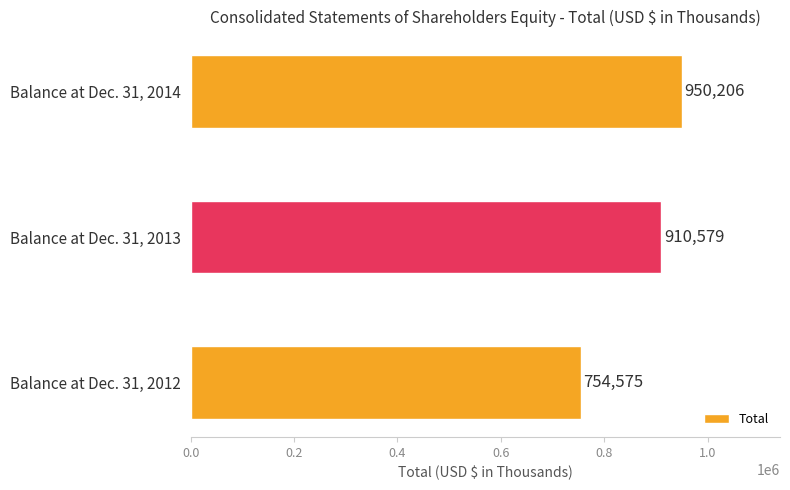

Rank the categories by value from lowest to highest.

Balance at Dec. 31, 2012, Balance at Dec. 31, 2013, Balance at Dec. 31, 2014